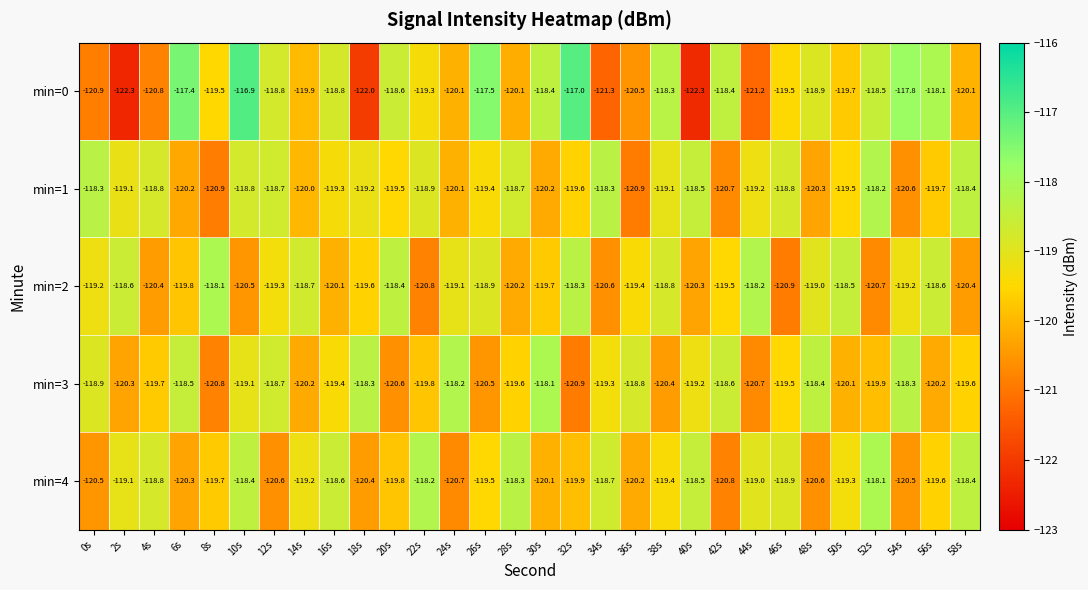

At 42s, list the series in order from largest to smallest.

min=0, min=3, min=2, min=1, min=4